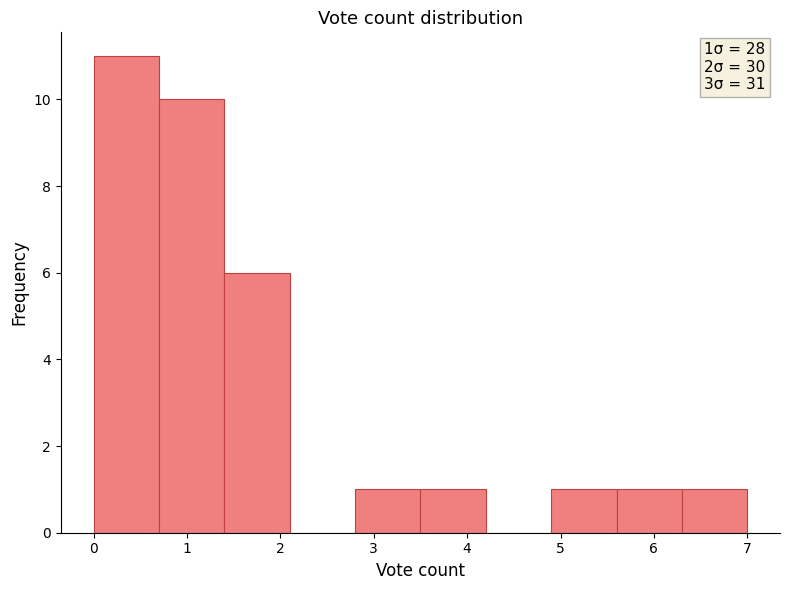

Which range on the x-axis has the tallest bar?

0.0 to 0.7